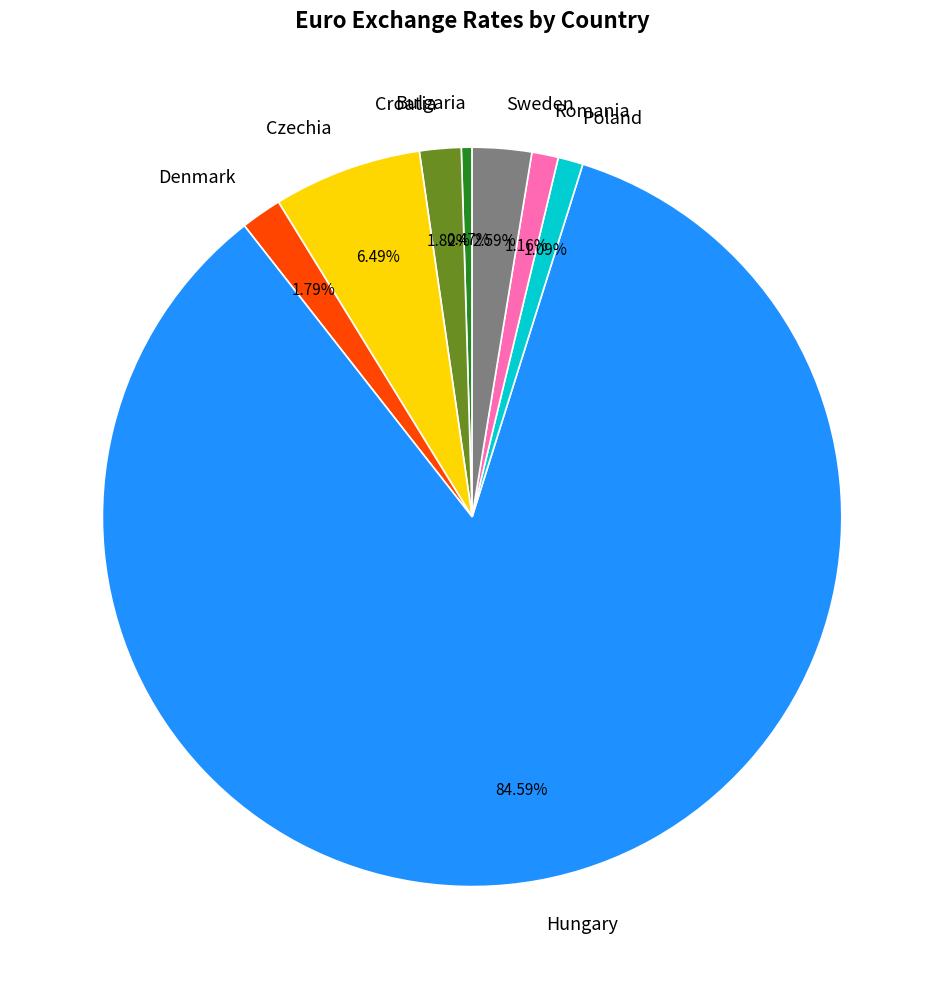

Count the number of slices in the pie.

8